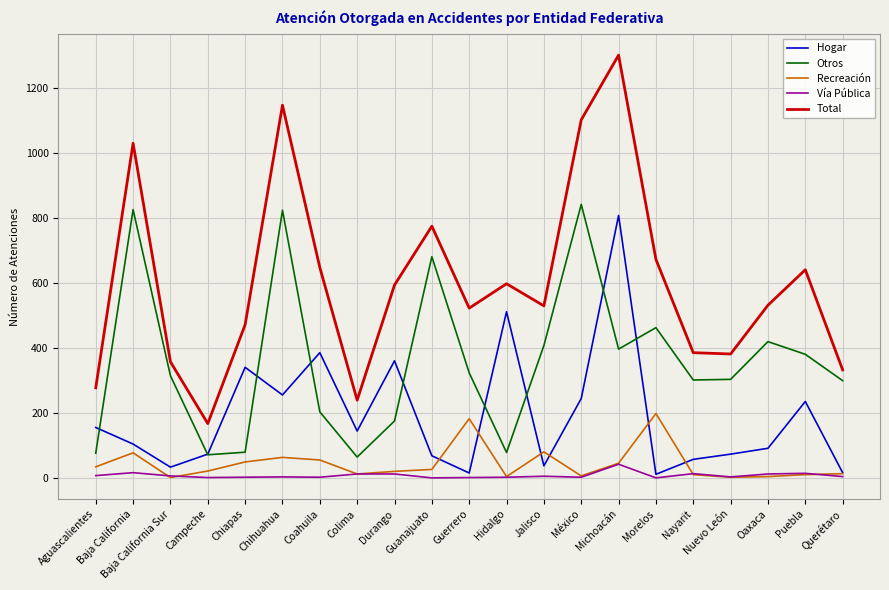

What is the sum of all Recreación values?

912